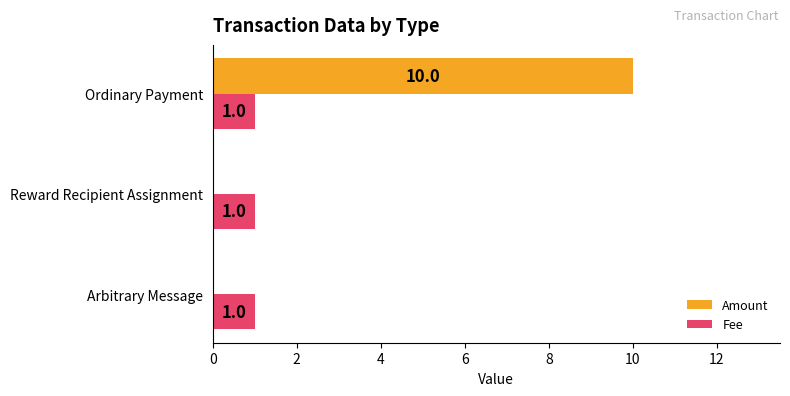

How many Amount values are between 0 and 10?

3